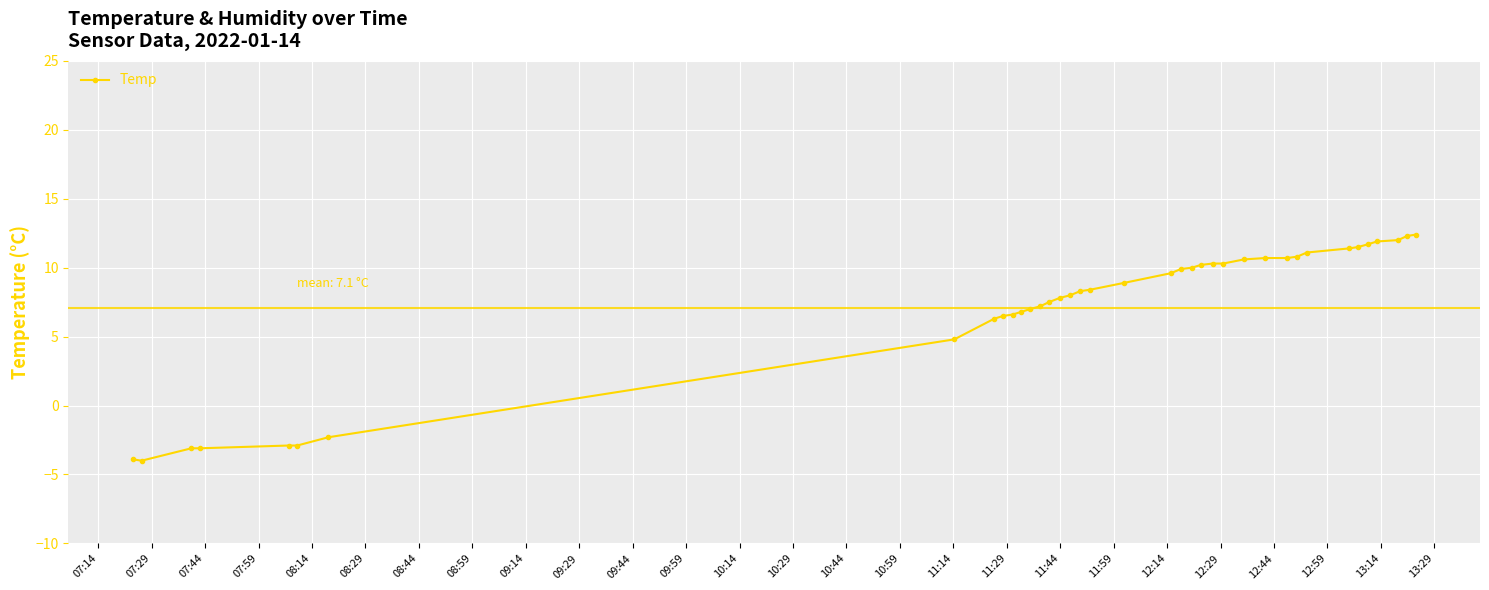

What is the value of the 19th point from the left?

8.4